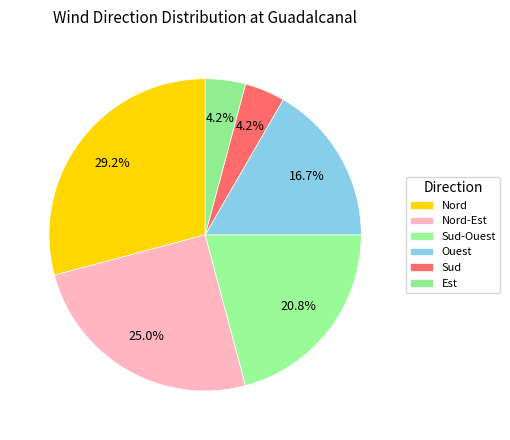

What is the total percentage of Ouest and Nord-Est?

41.7%